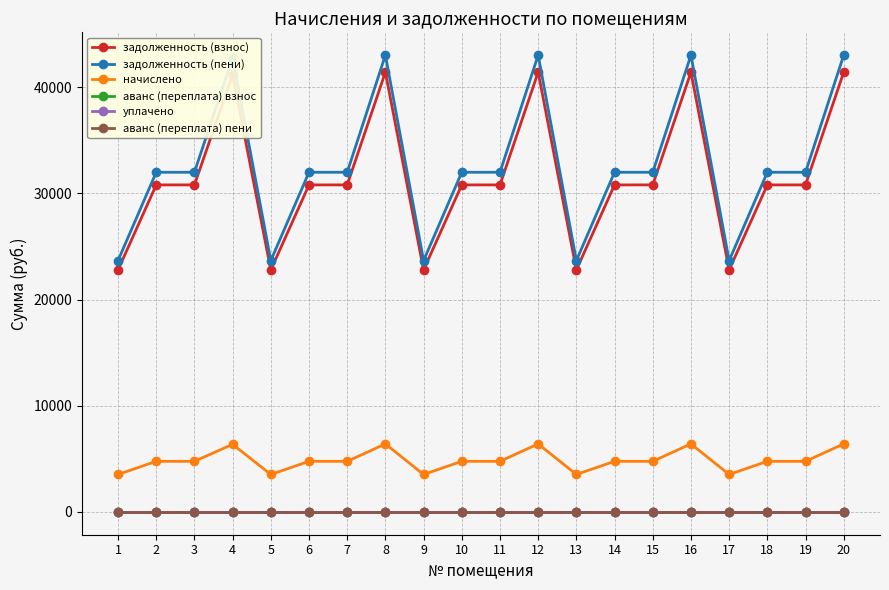

What is the minimum value for задолженность (пени)?

23667.1